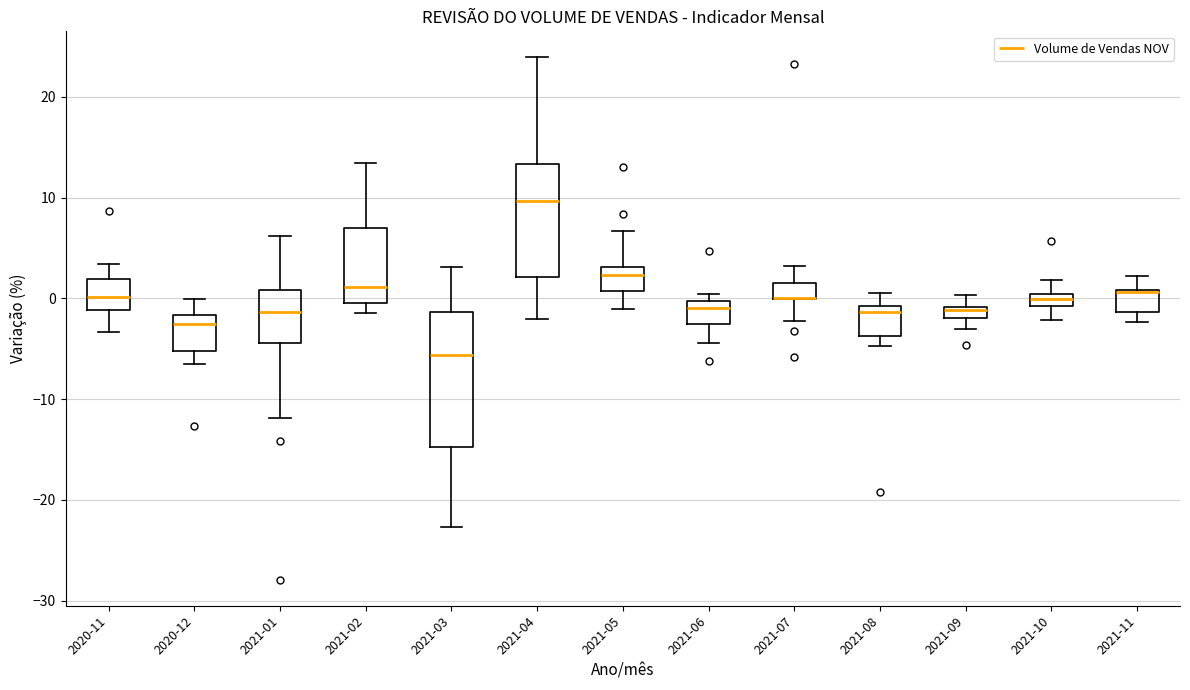

Comparing the boxes themselves (not the whiskers), which one is the tallest?

2021-03